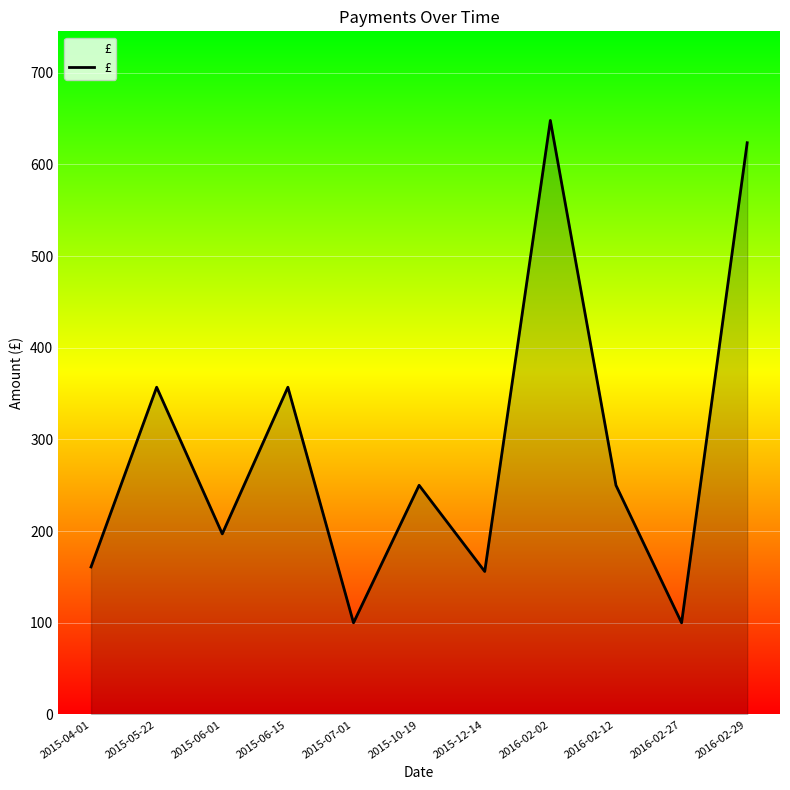

Between 2016-02-02 and 2015-06-01, which is larger?

2016-02-02